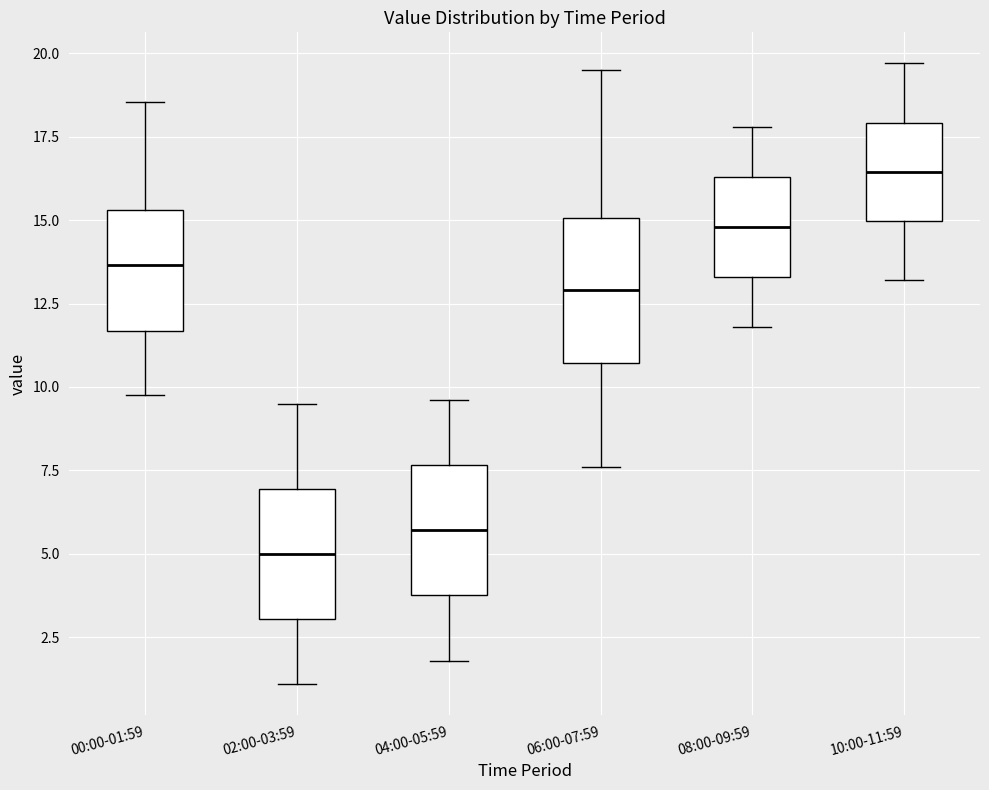

Which box's median line is the highest?

10:00-11:59